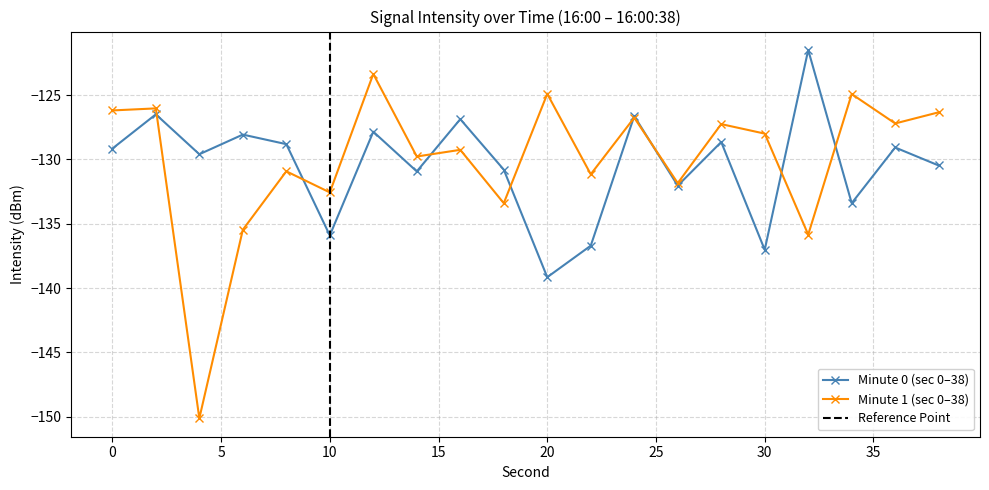

How many lines are shown in the chart?

2